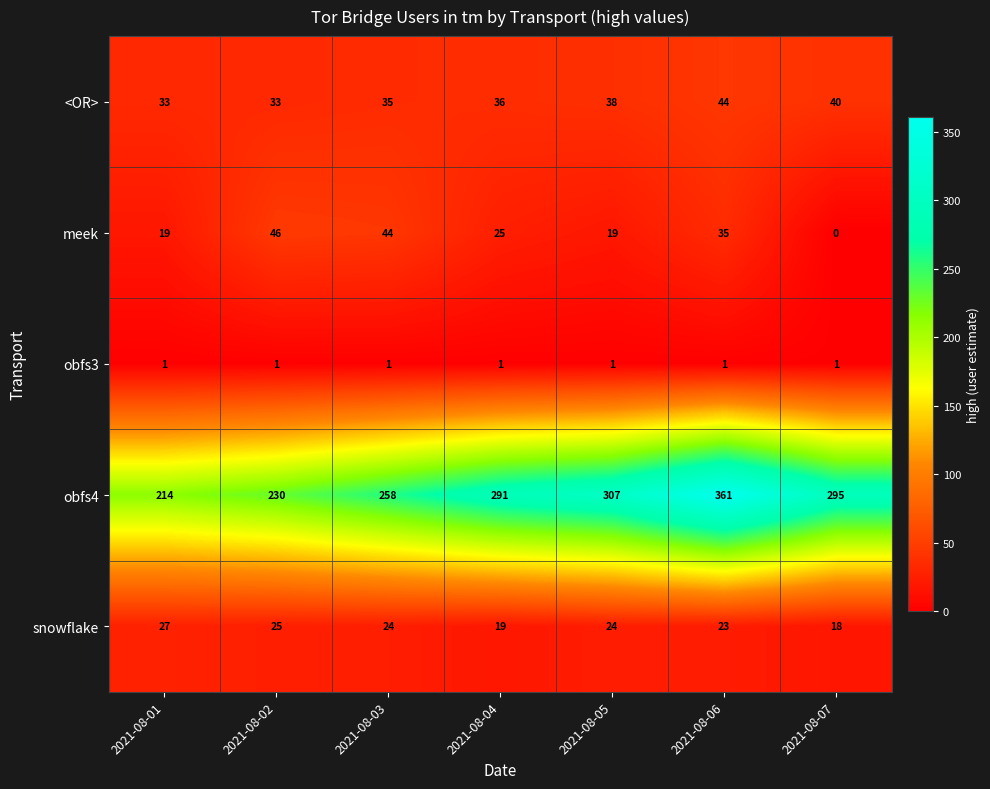

Count the number of data series in this chart.

5